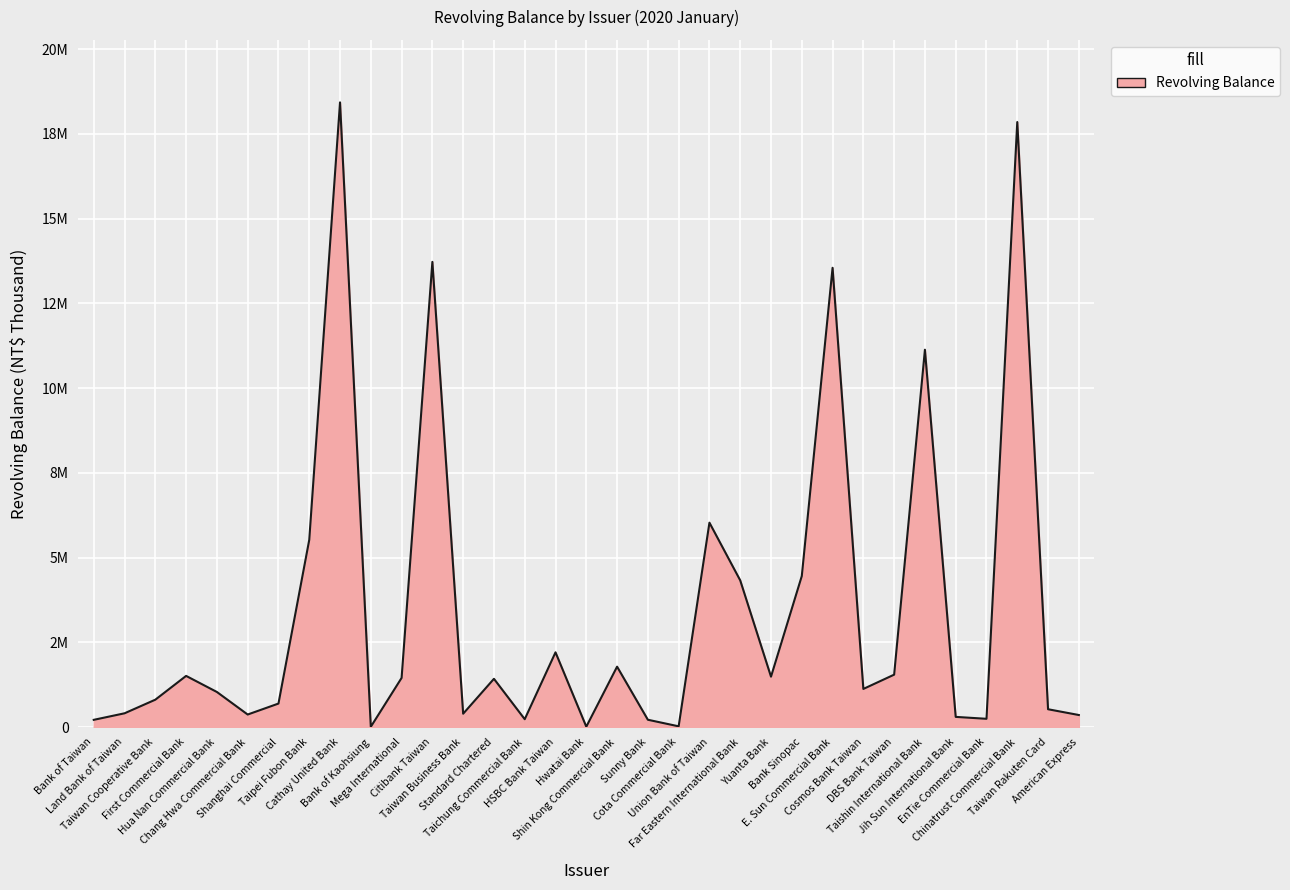

The value at Taichung Commercial Bank is 233831. True or false?

True